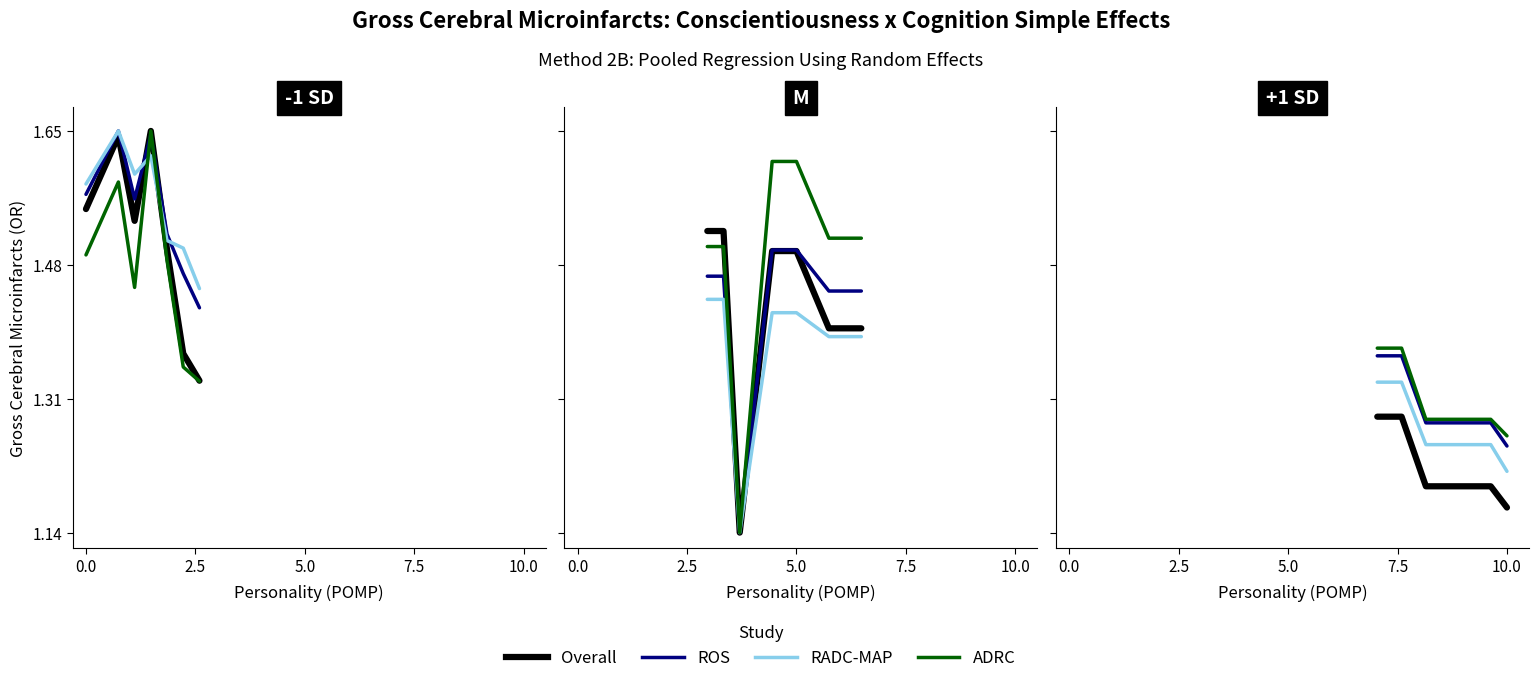

What position from the left is 2.5?

2